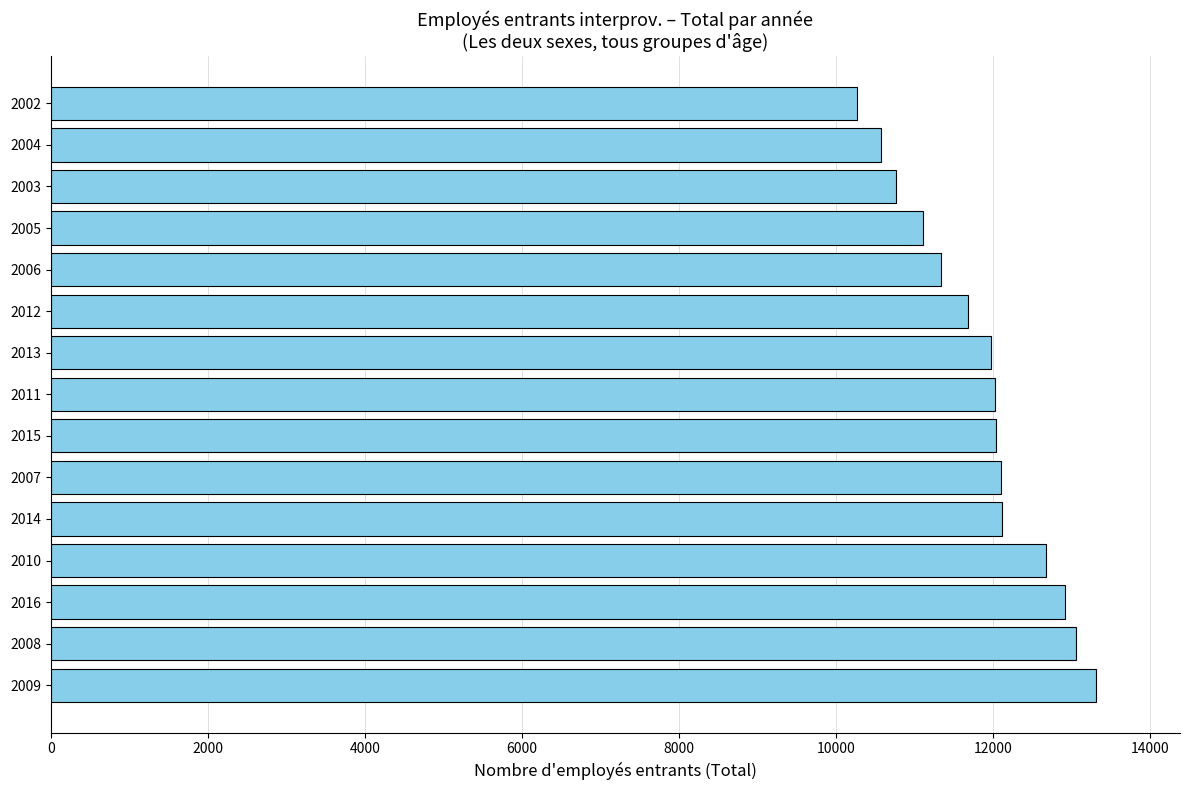

Is it true that the value at 2008 is 23414?

False